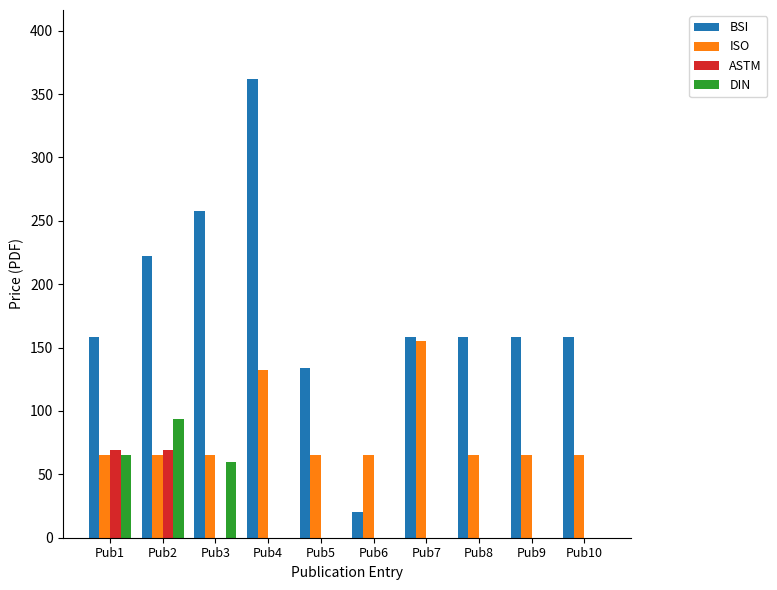

Between Pub6 and Pub10, which series saw the biggest shift?

BSI